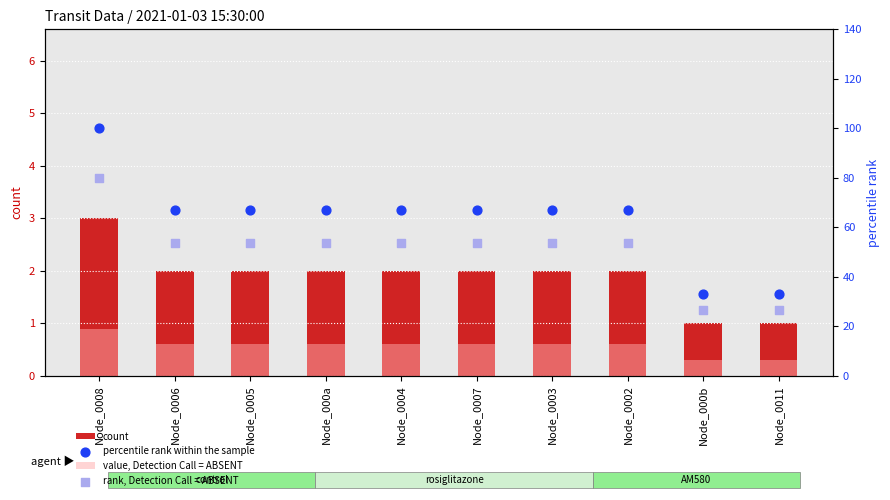

Which series has the largest Y range (max minus min)?

percentile rank within the sample